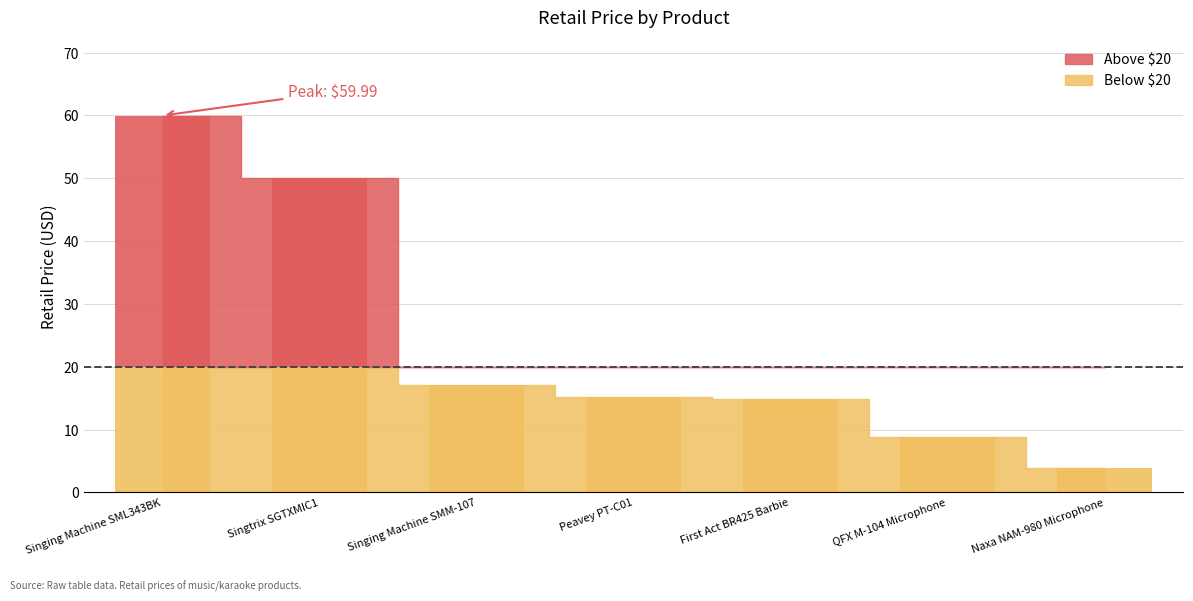

Reading left to right, what are all the values shown in this chart?

60.0	50.0	17.2	15.2	14.9	8.8	3.9